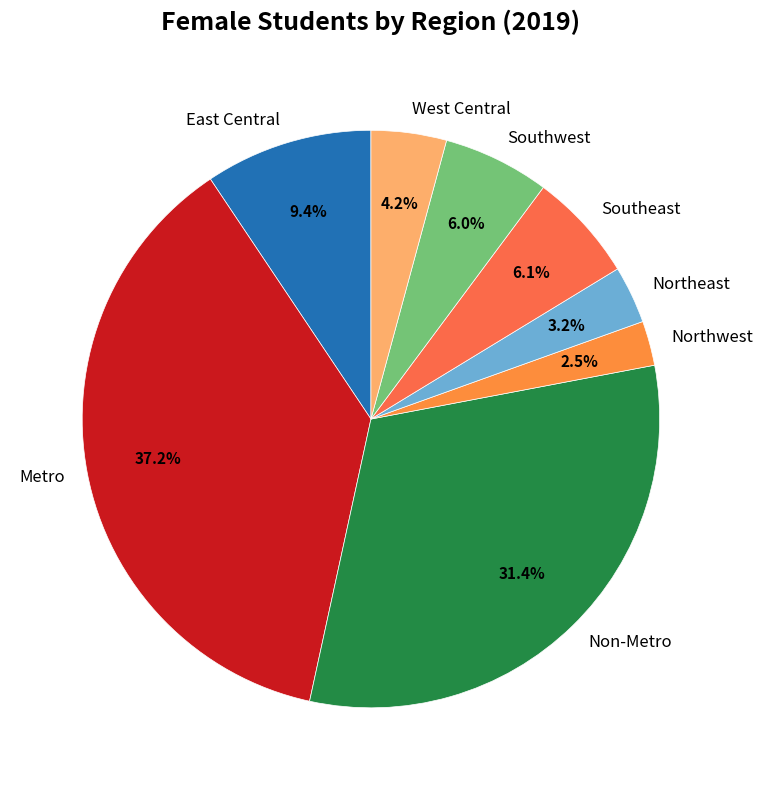

Which slice is the smallest?

Northwest